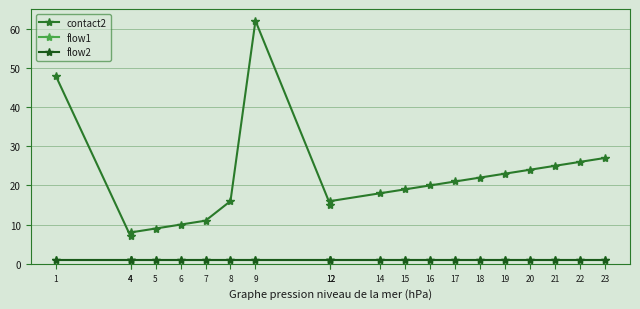

List the labels in order of contact2 value, smallest first.

4, 4, 5, 6, 7, 12, 8, 12, 14, 15, 16, 17, 18, 19, 20, 21, 22, 23, 1, 9